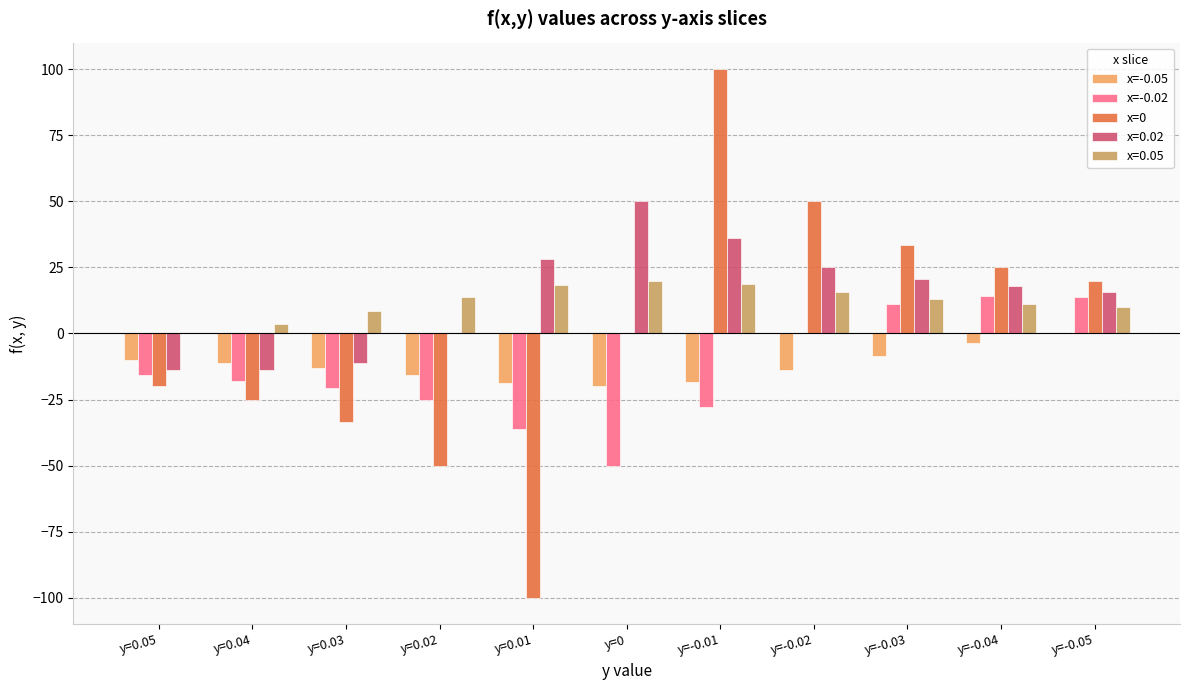

What is the total value across all series at y=0.05?

-59.7